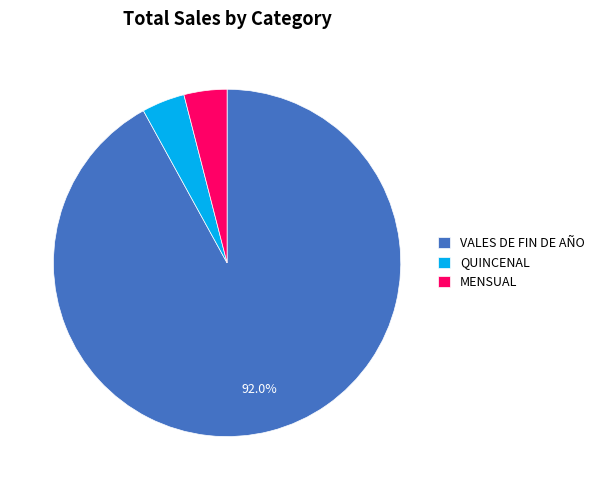

Does any single category account for the majority?

Yes